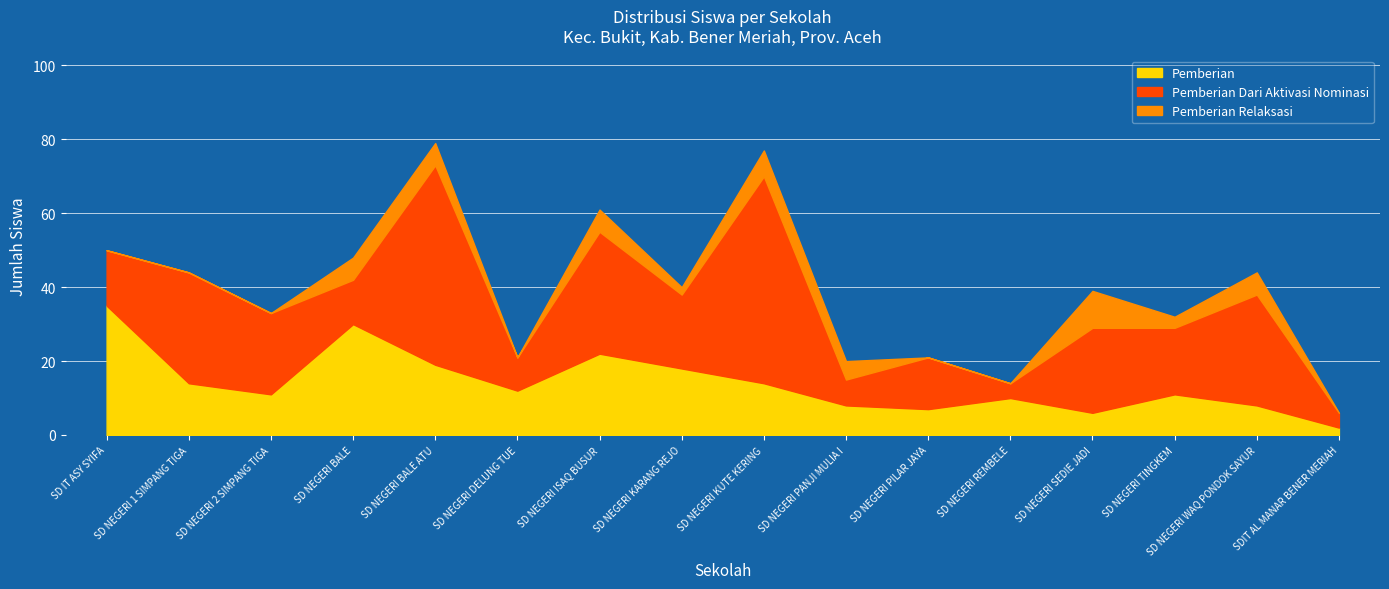

Is it true that Pemberian Dari Aktivasi Nominasi equals 54 at SD NEGERI BALE ATU?

True